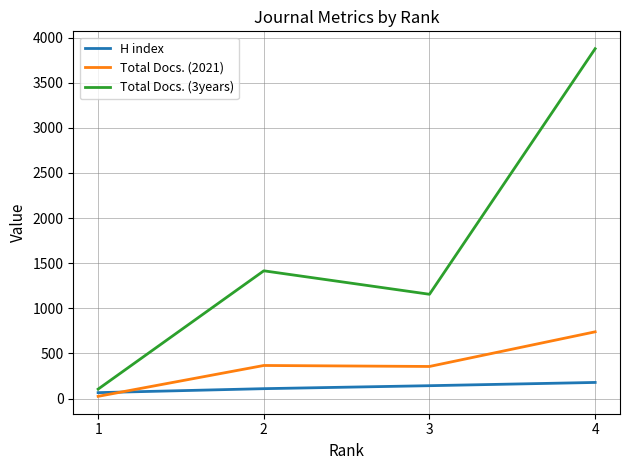

Which label corresponds to the smallest value in the chart?

1